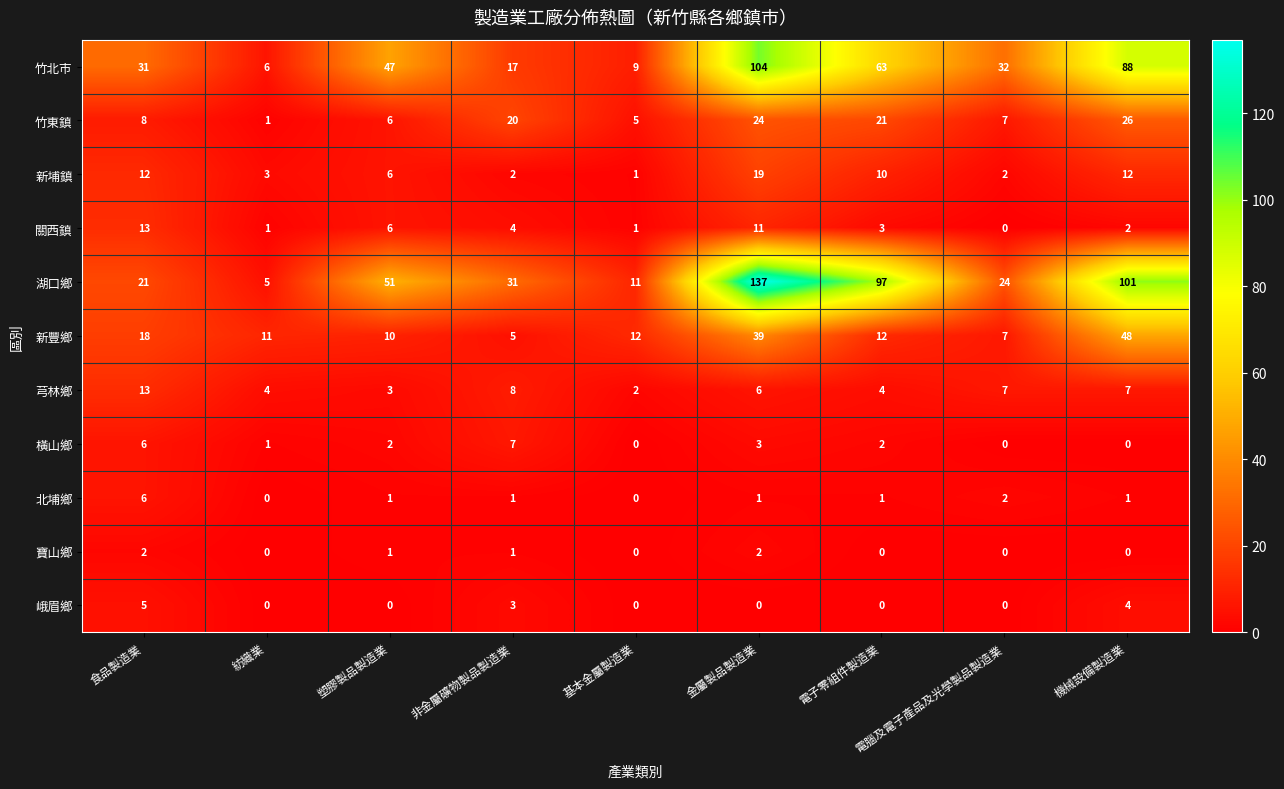

Between 塑膠製品製造業 and 機械設備製造業, which series saw the biggest shift?

湖口鄉